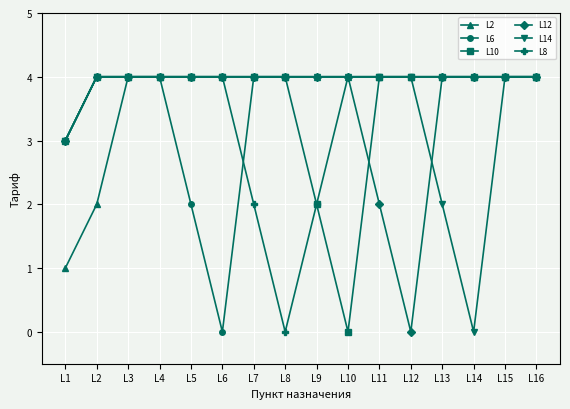

Reading left to right, what are all the values shown in this chart?

L2: L1=1	L2=2	L3=4	L4=4	L5=4	L6=4	L7=4	L8=4	L9=4	L10=4	L11=4	L12=4	L13=4	L14=4	L15=4	L16=4
L6: L1=3	L2=4	L3=4	L4=4	L5=2	L6=0	L7=4	L8=4	L9=4	L10=4	L11=4	L12=4	L13=4	L14=4	L15=4	L16=4
L10: L1=3	L2=4	L3=4	L4=4	L5=4	L6=4	L7=4	L8=4	L9=2	L10=0	L11=4	L12=4	L13=4	L14=4	L15=4	L16=4
L12: L1=3	L2=4	L3=4	L4=4	L5=4	L6=4	L7=4	L8=4	L9=4	L10=4	L11=2	L12=0	L13=4	L14=4	L15=4	L16=4
L14: L1=3	L2=4	L3=4	L4=4	L5=4	L6=4	L7=4	L8=4	L9=4	L10=4	L11=4	L12=4	L13=2	L14=0	L15=4	L16=4
L8: L1=3	L2=4	L3=4	L4=4	L5=4	L6=4	L7=2	L8=0	L9=2	L10=4	L11=4	L12=4	L13=4	L14=4	L15=4	L16=4